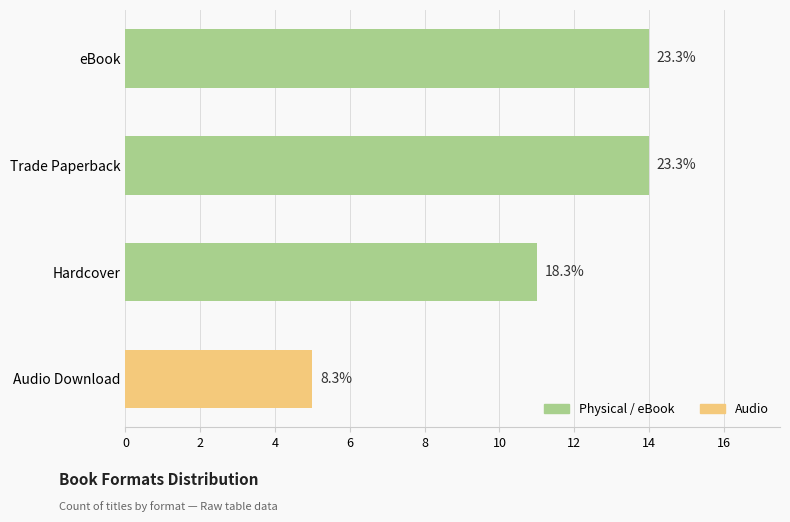

Are the bars horizontal?

Yes